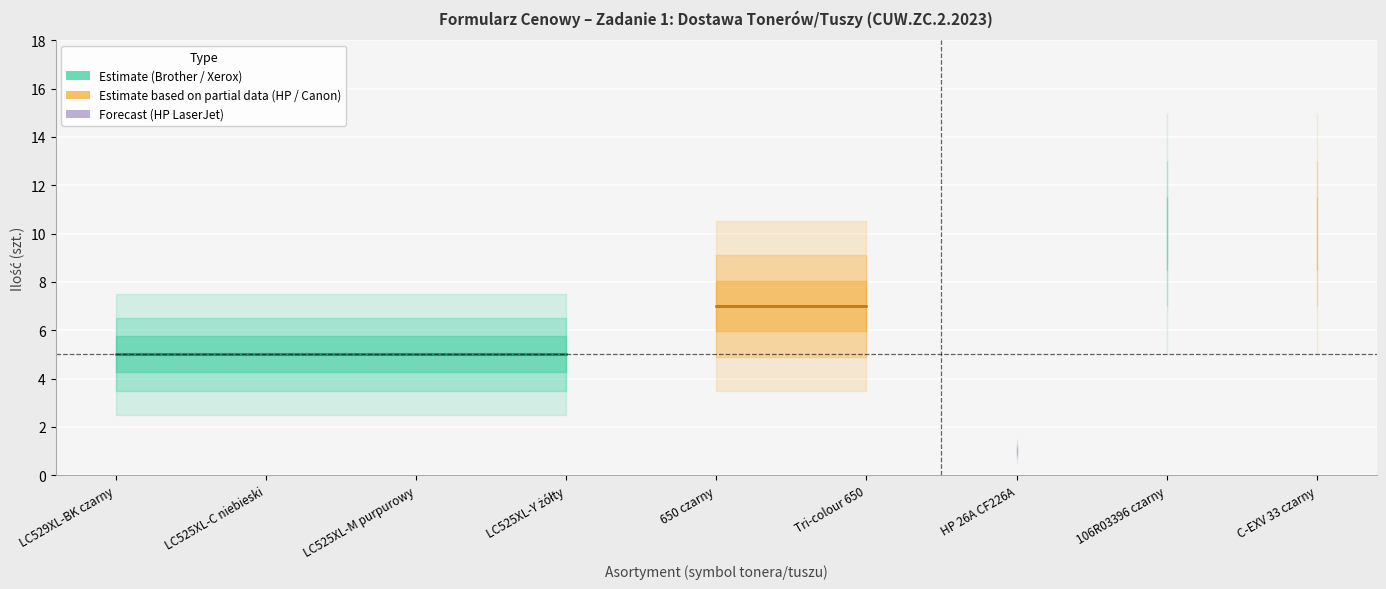

How many series are shown in this chart?

3